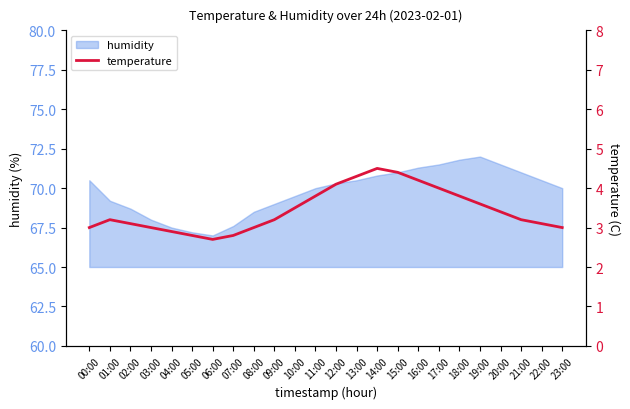

What is the greatest value displayed?

4.5